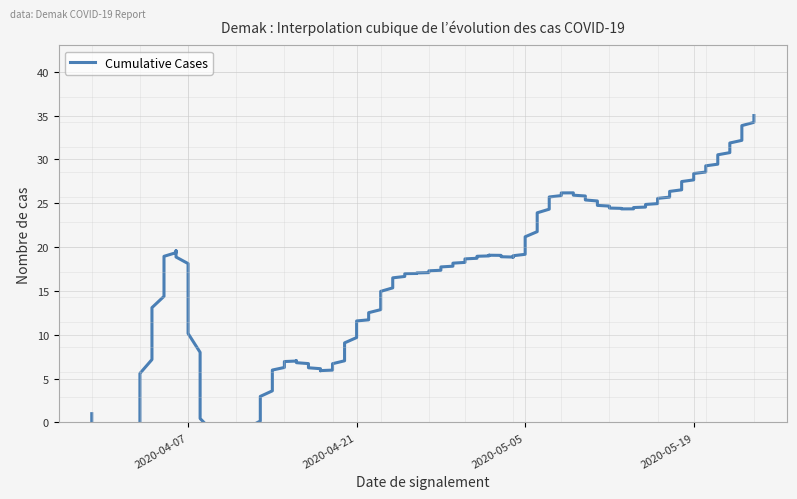

What is the value of the 7th point from the left?

7